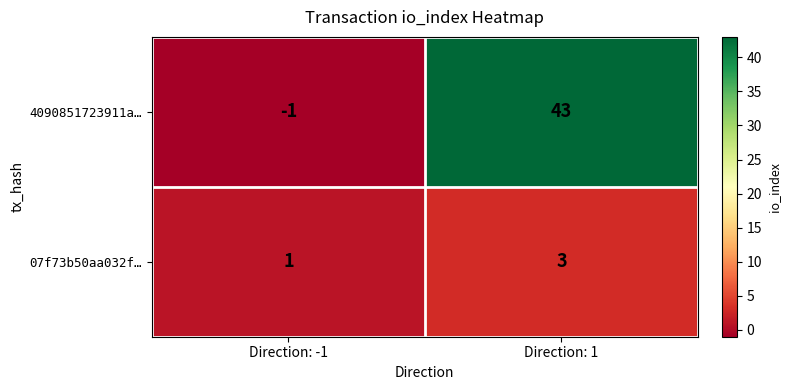

Which series has the largest total across all categories?

4090851723911a…